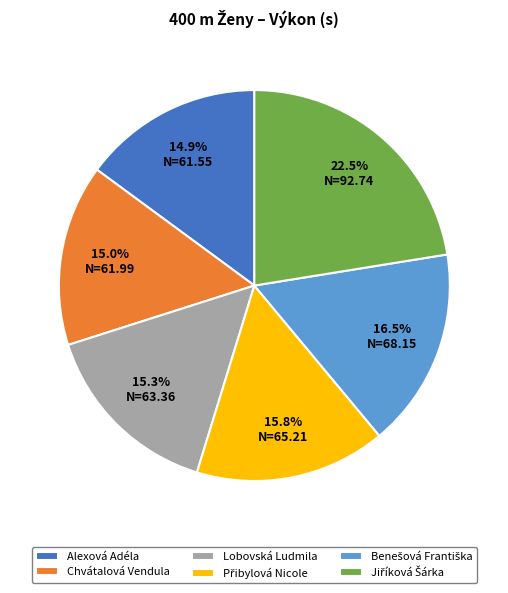

How many segments does this pie chart have?

6